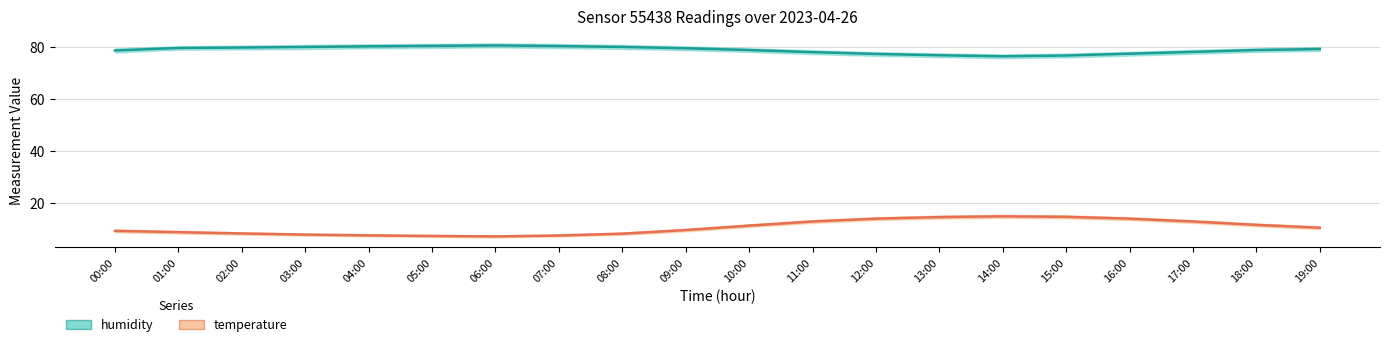

What is the label of the 20th point from the right?

00:00